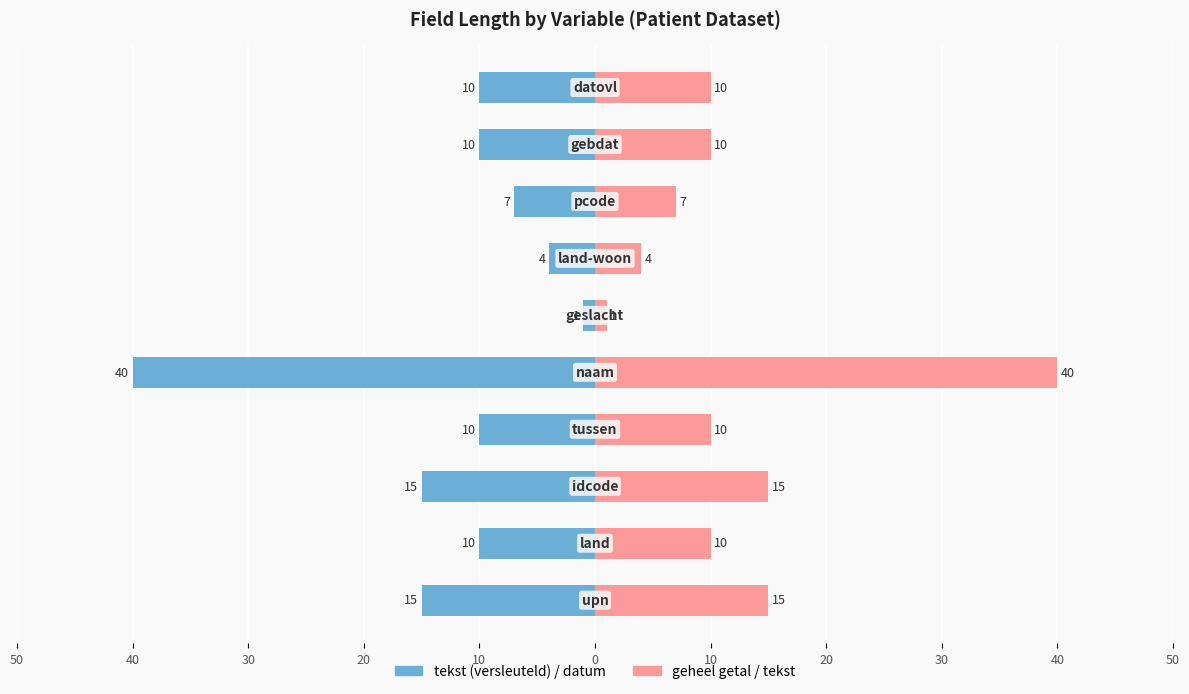

Reading left to right, transcribe all the data shown in this chart.

Field Length: -15	-10	-15	-10	-40	-1	-4	-7	-10	-10
Max Length: 15	10	15	10	40	1	4	7	10	10